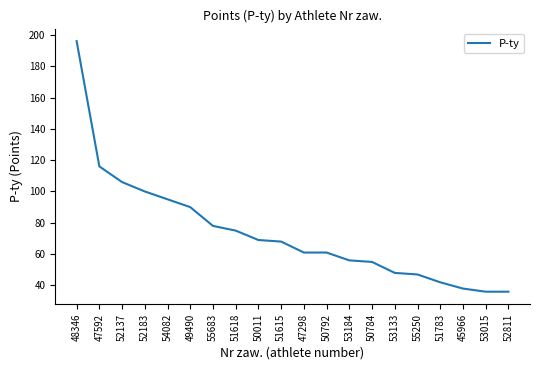

What position from the left is 55250?

16